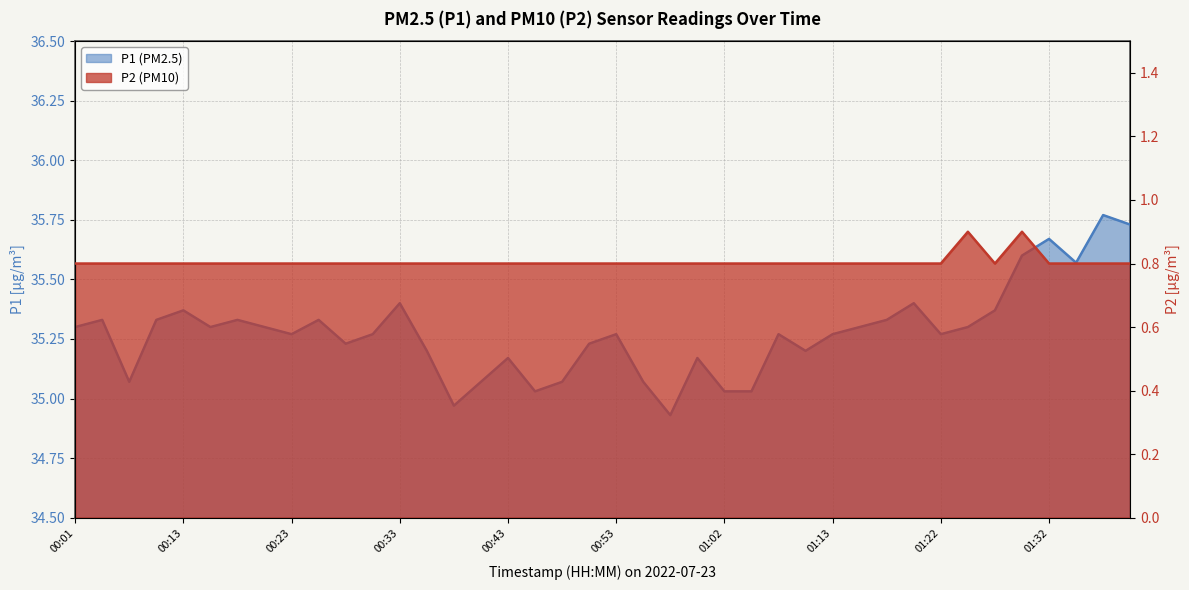

What is the sum of all P1 values?

1411.1